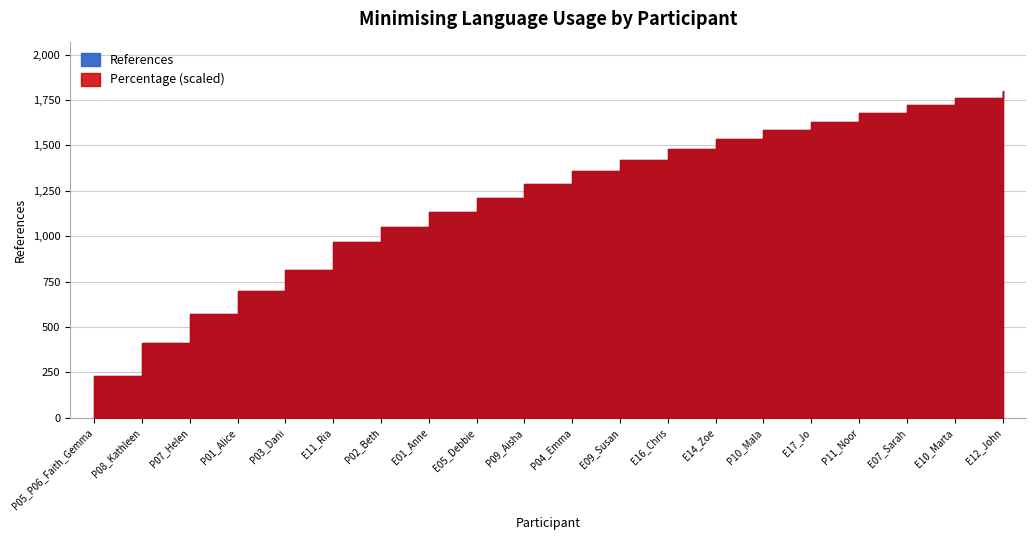

Is the value of References at P01_Alice greater than the value of Percentage at P01_Alice?

Yes